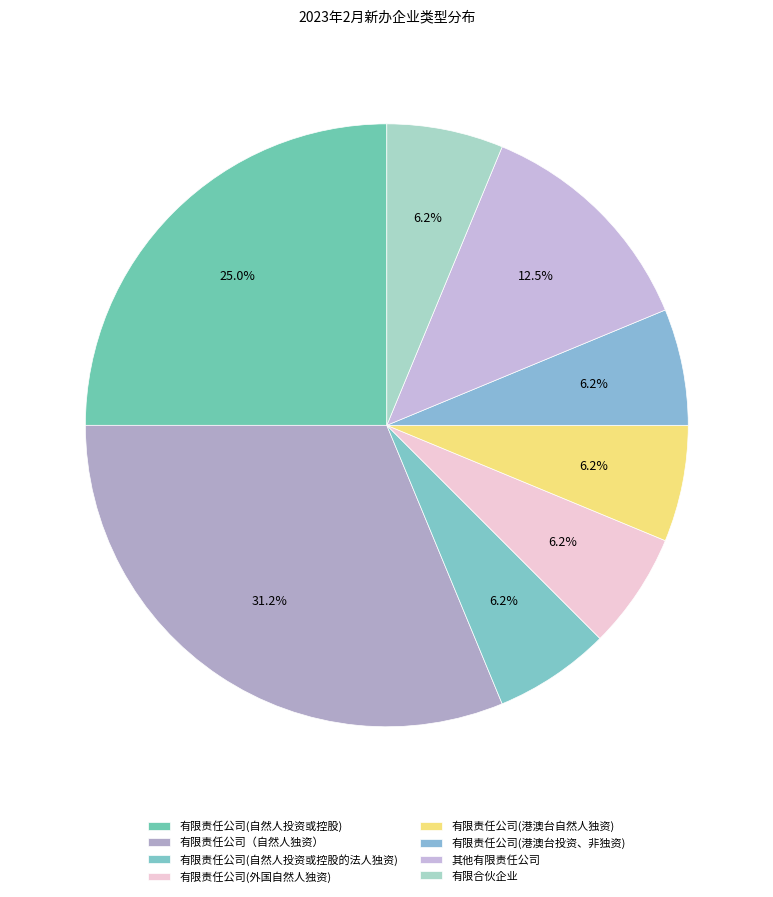

Which has a higher value, 有限责任公司(港澳台自然人独资) or 其他有限责任公司?

其他有限责任公司